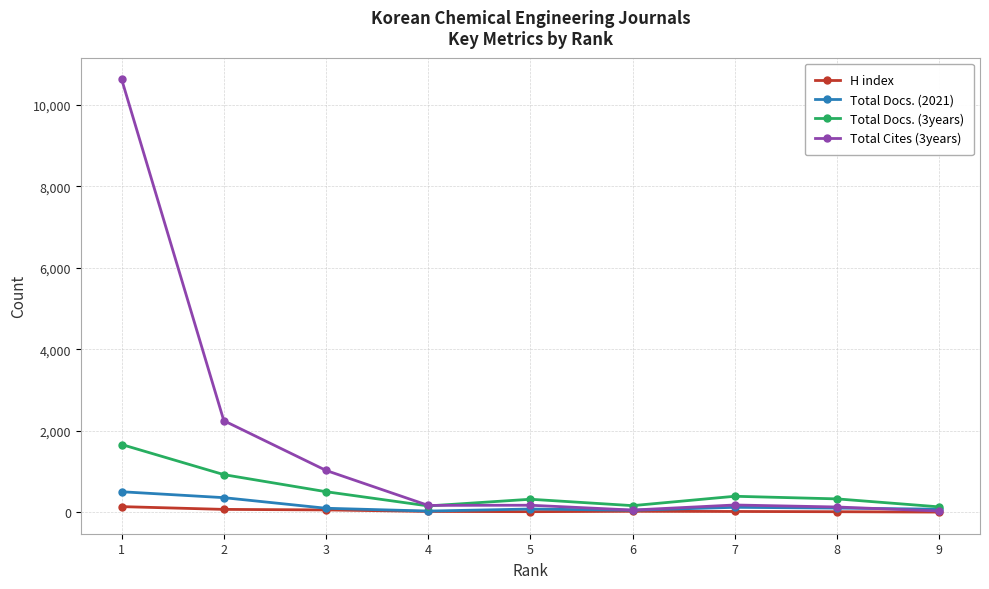

Is it true that Total Docs. (2021) equals 99 at 3?

True